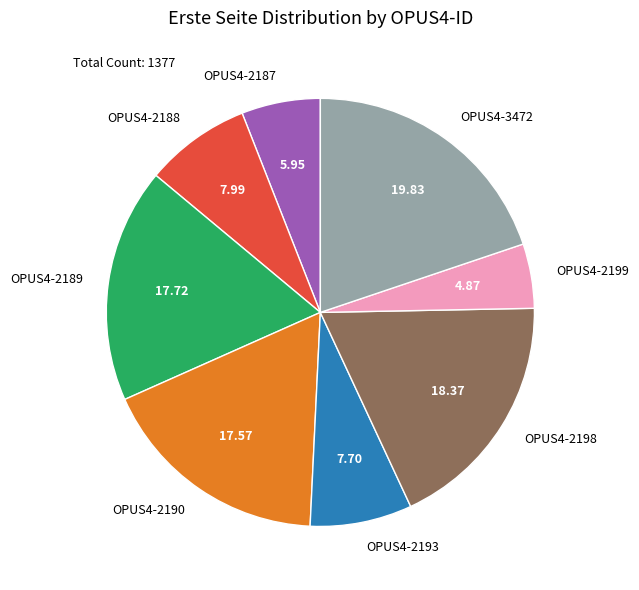

Is it true that OPUS4-2193 is 17% of the pie?

False